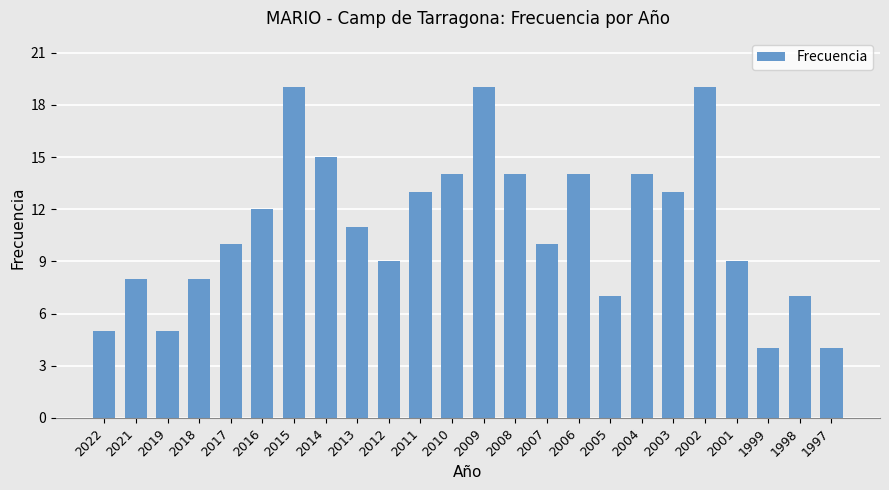

Which has a higher value, 2008 or 2018?

2008